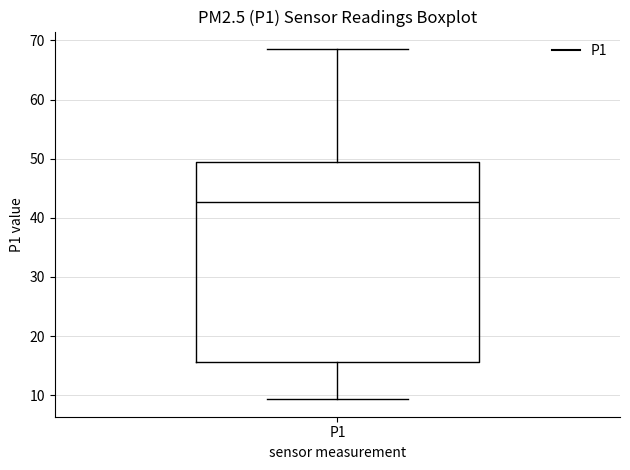

Transcribe this box plot: give where the median line is, the range the box spans, and where the two whiskers end, as read against the y-axis. The values are not printed on the chart, so give them approximately, as read against the axis.

median 43, box 16 to 49, whiskers 9 to 69